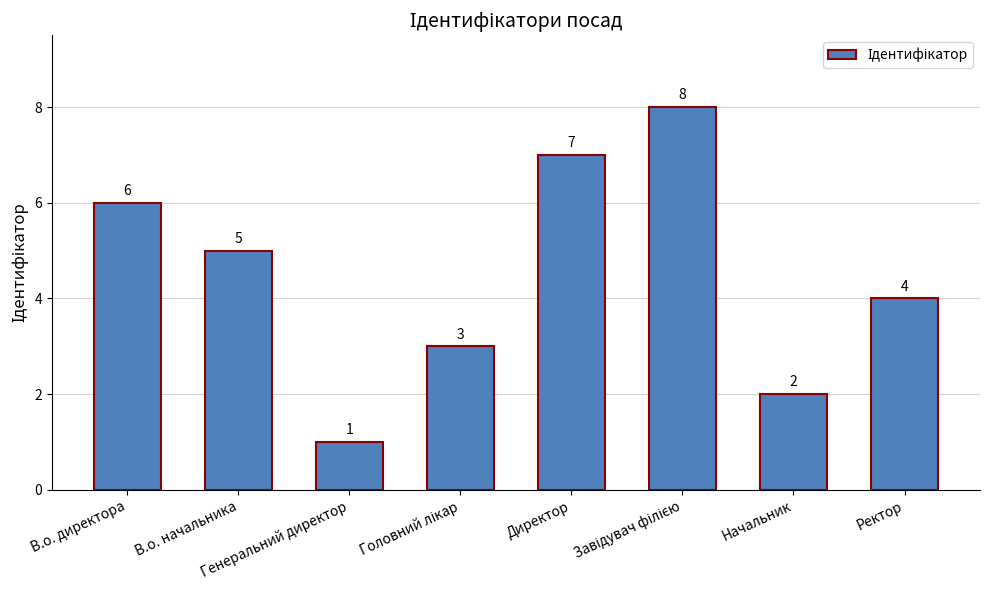

Where does the data first go above 5?

В.о. директора